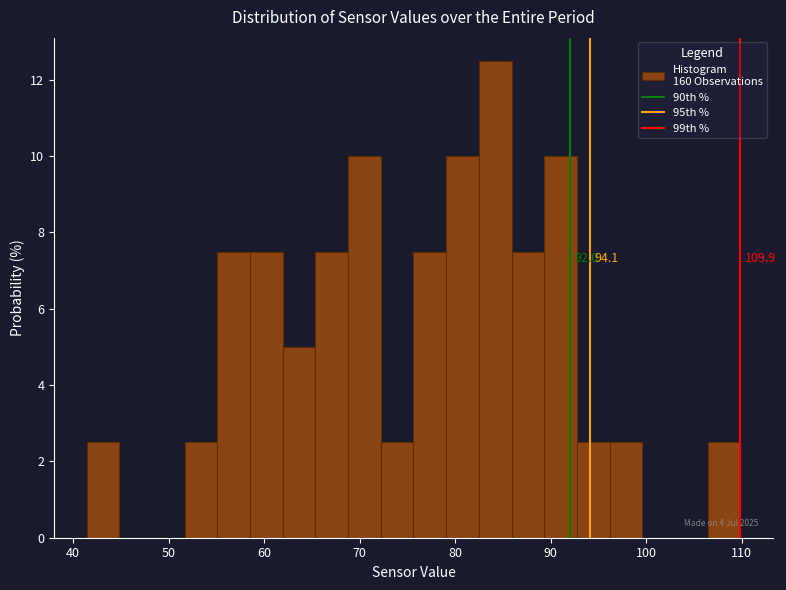

Read against the x-axis, roughly where is the centre of the tallest bar?

84